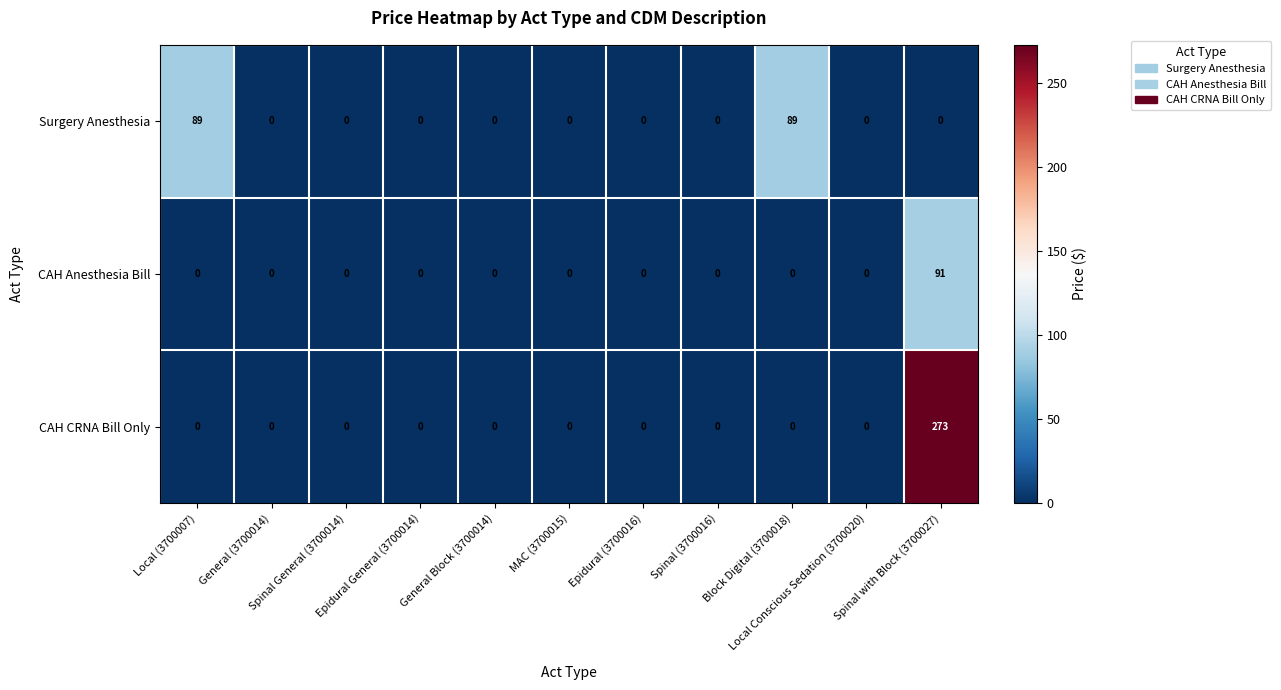

How many distinct data groups are displayed?

3